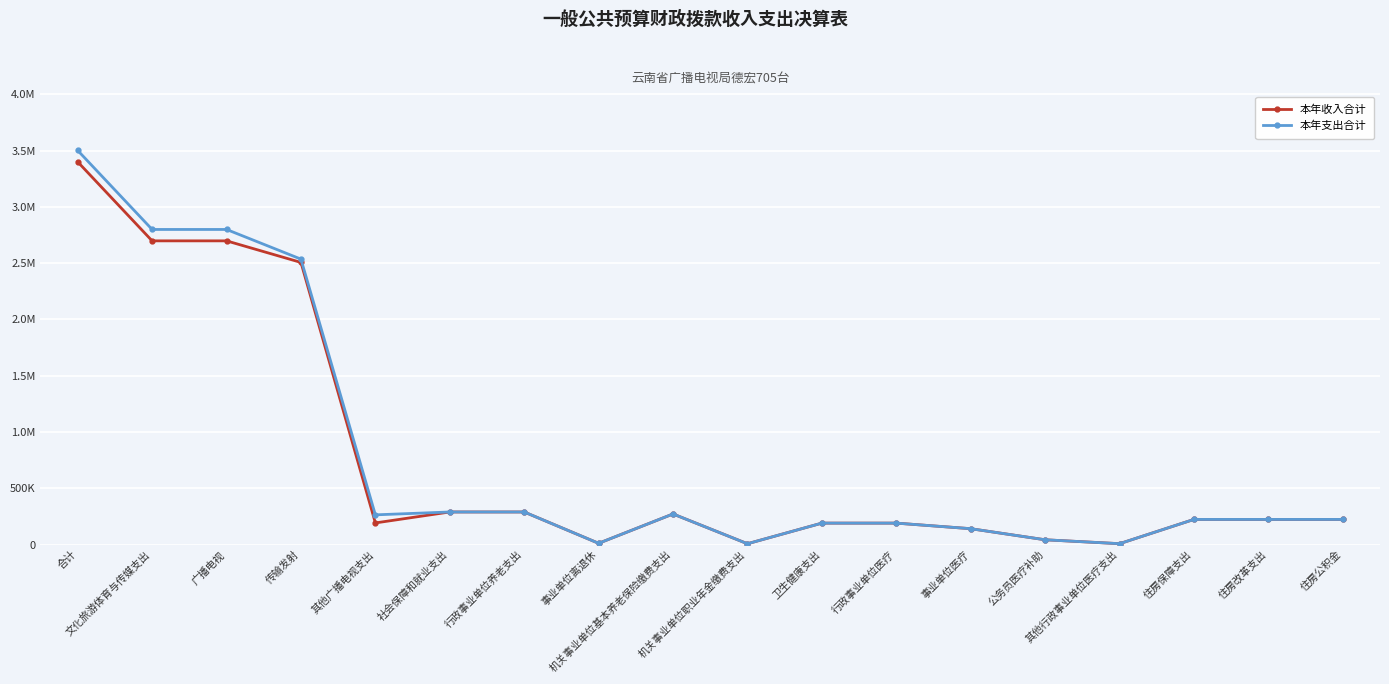

What is the approximate value of 本年收入合计 at 文化旅游体育与传媒支出?

2698785.0